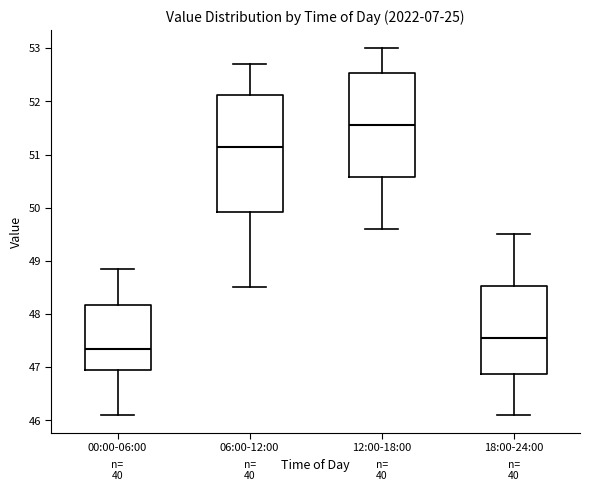

Reading left to right, transcribe this box plot: for each box, give where its median line is, the range the box spans, and where its two whiskers end, as read against the y-axis. The values are not printed on the chart, so give them approximately, as read against the axis.

00:00-06:00: median 47.3, box 46.9 to 48.2, whiskers 46.1 to 48.9
06:00-12:00: median 51.2, box 49.9 to 52.1, whiskers 48.5 to 52.7
12:00-18:00: median 51.6, box 50.6 to 52.5, whiskers 49.6 to 53.0
18:00-24:00: median 47.6, box 46.9 to 48.5, whiskers 46.1 to 49.5